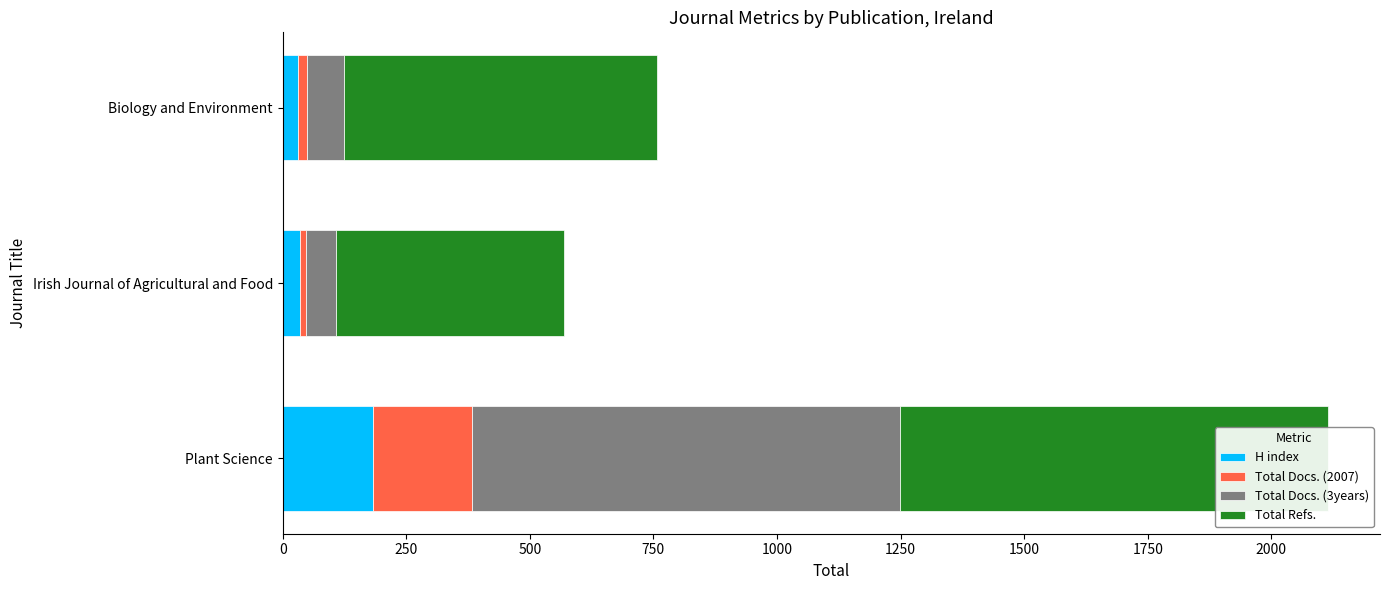

Reading left to right, transcribe all the data shown in this chart.

H index: 183	35	31
Total Docs. (2007): 201	13	18
Total Docs. (3years): 865	59	75
Total Refs.: 865	462	633